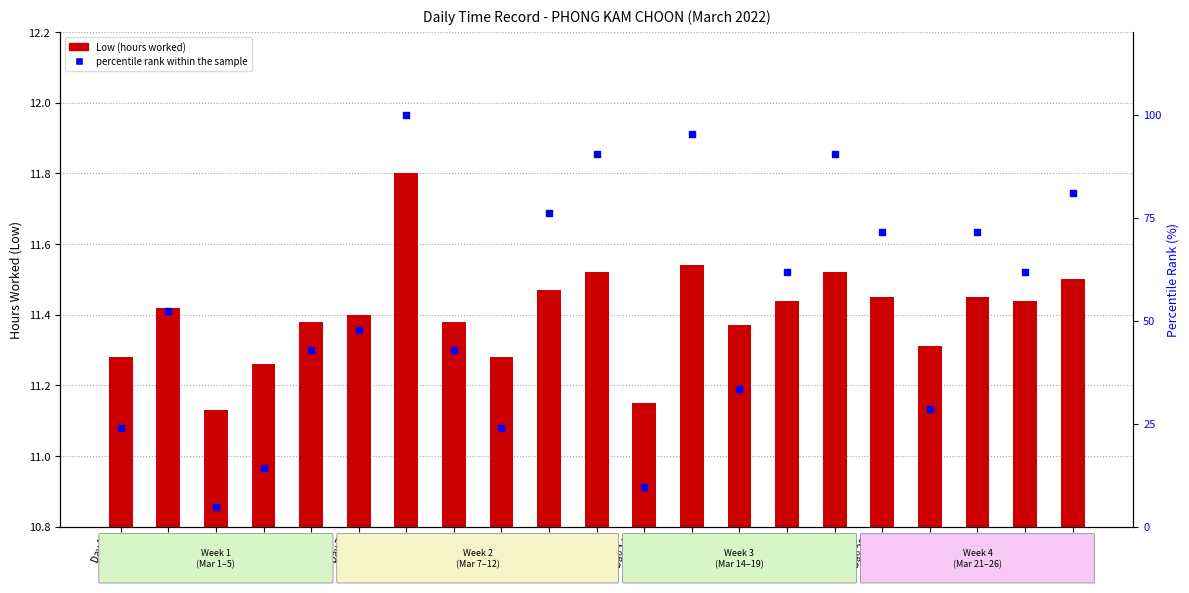

What is the total value across all series at Day 8
(Tue)?

111.8